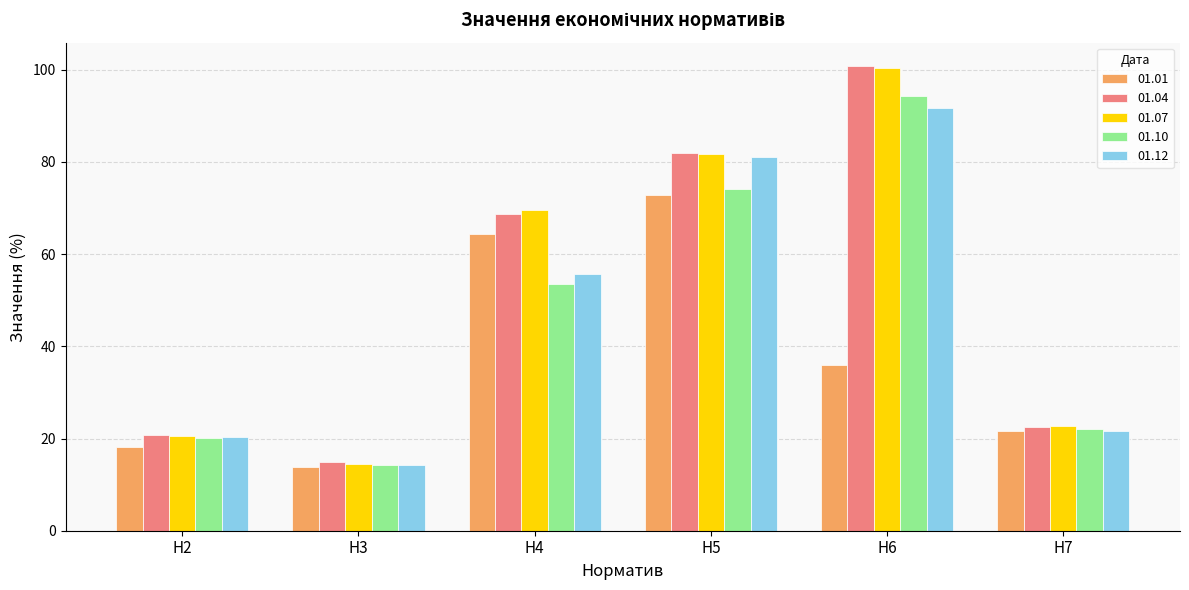

How many bars are there in total?

30